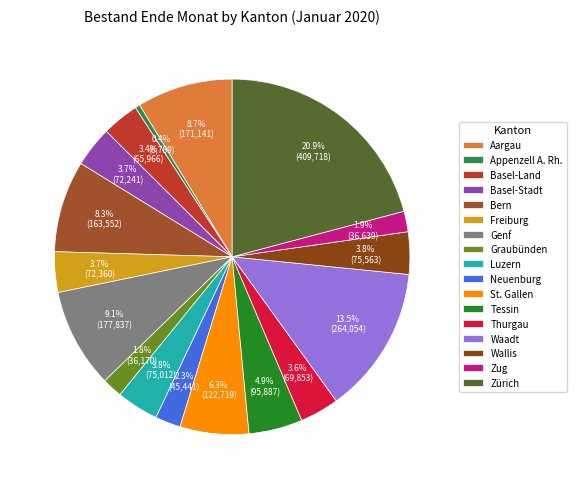

Is there a majority slice in this chart?

No